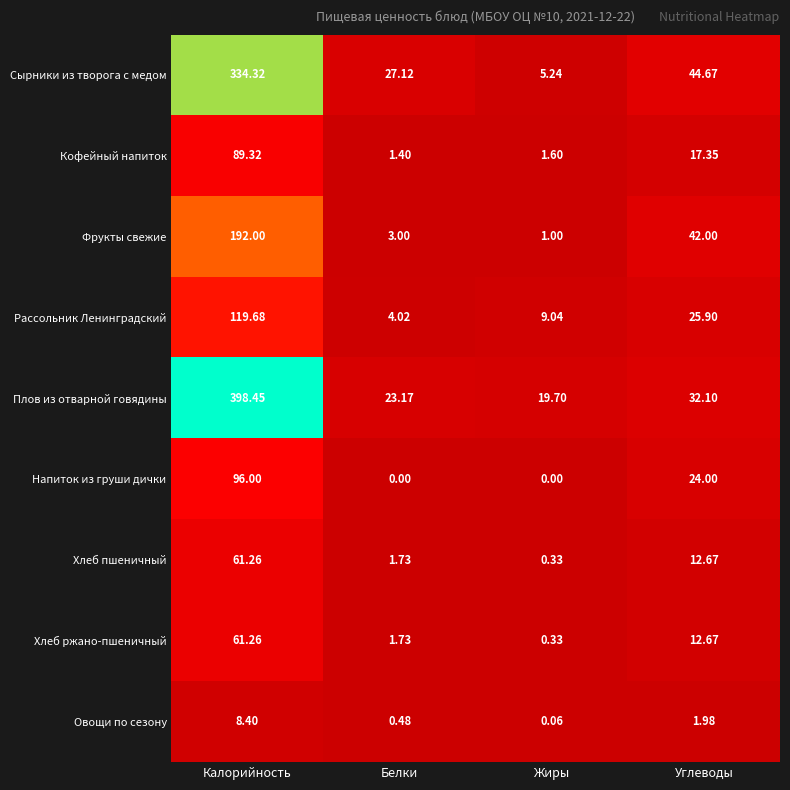

Which label corresponds to the largest value in the chart?

Калорийность